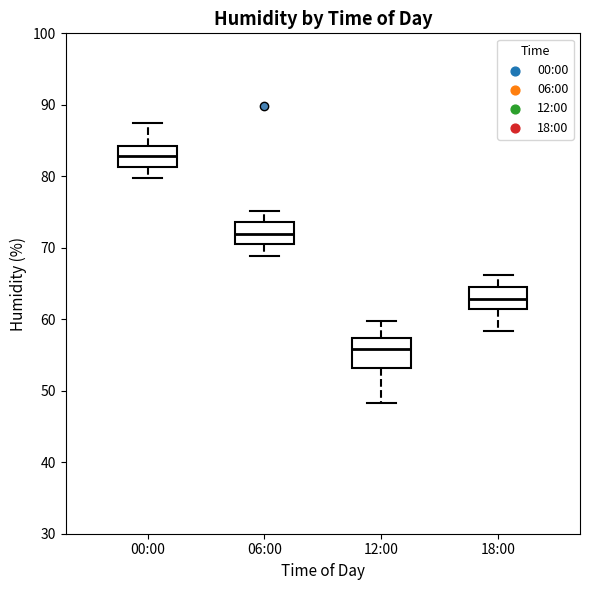

Reading left to right, transcribe this box plot: for each box, give where its median line is, the range the box spans, and where its two whiskers end, as read against the y-axis. The values are not printed on the chart, so give them approximately, as read against the axis.

00:00: median 83, box 81 to 84, whiskers 80 to 88
06:00: median 72, box 71 to 74, whiskers 69 to 75
12:00: median 56, box 53 to 57, whiskers 48 to 60
18:00: median 63, box 61 to 64, whiskers 58 to 66